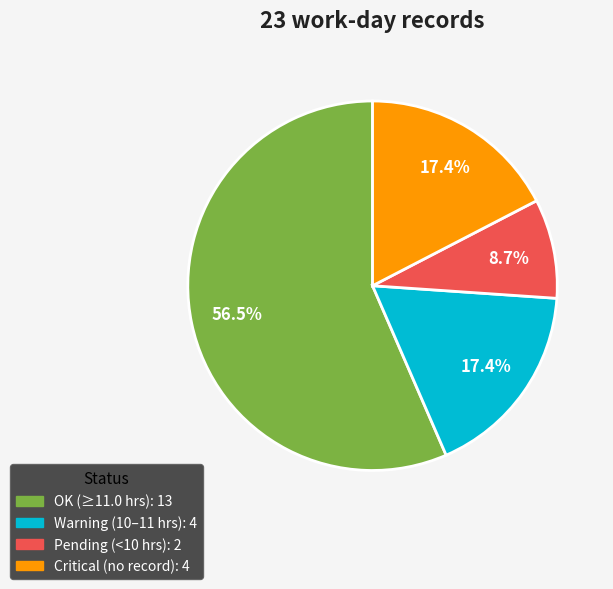

Does any single category account for the majority?

Yes